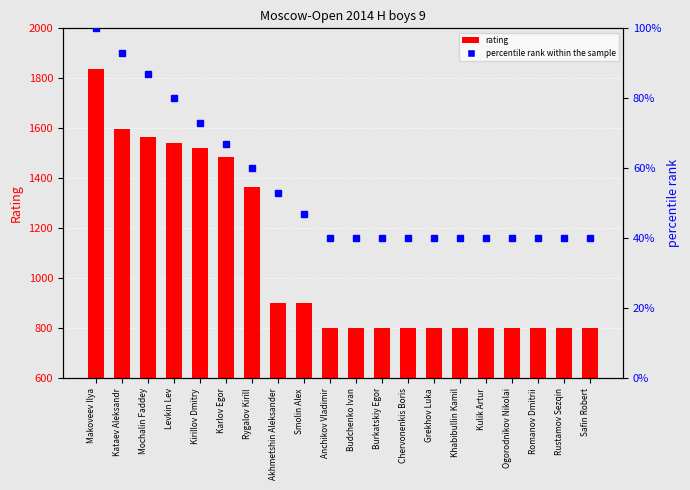

Rank the series at Makoveev Ilya from lowest to highest value.

percentile rank within the sample, rating